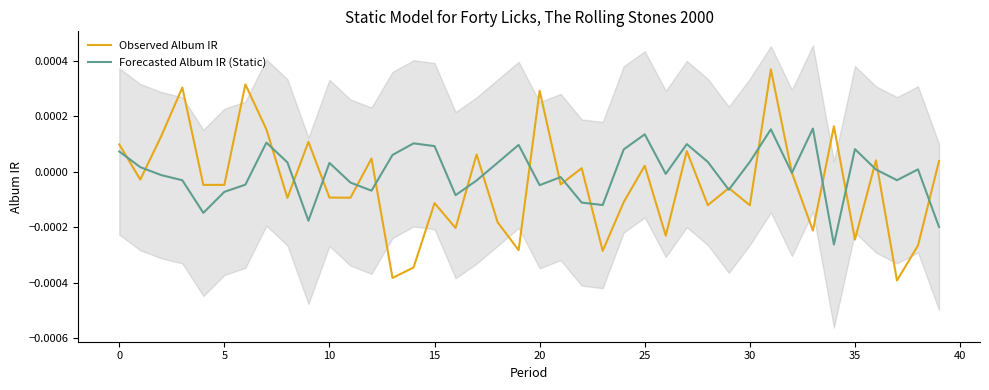

True or false: Observed Album IR has a value of 0.0 at 22.

True